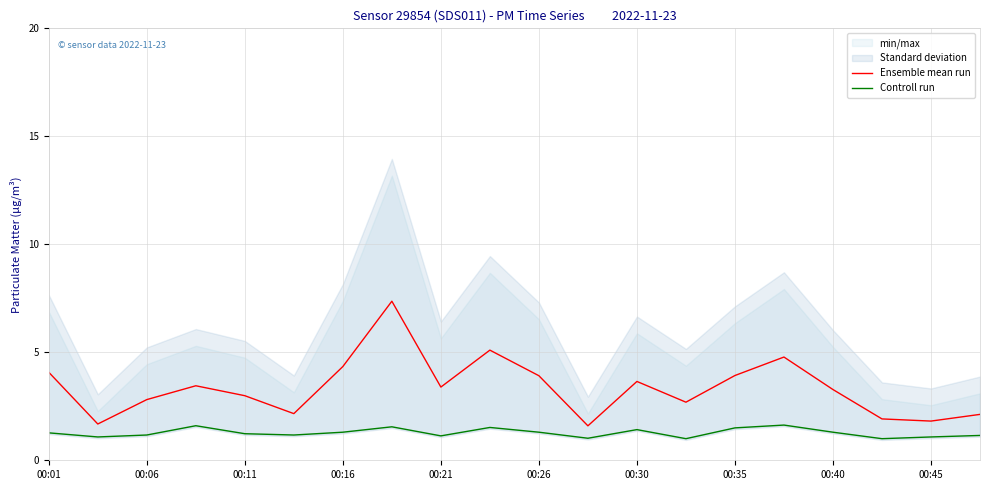

Which series has the largest total across all categories?

Ensemble mean run